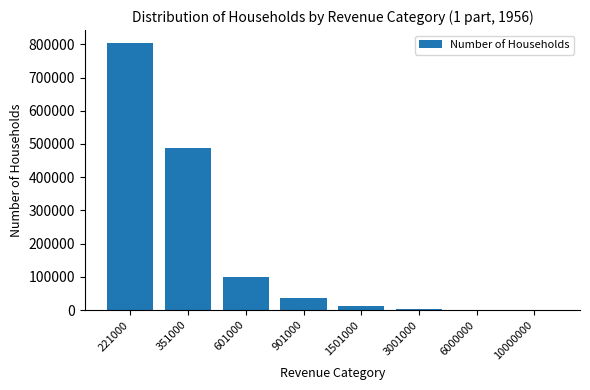

The chart shows a value of 145 at 10000000. True or false?

True